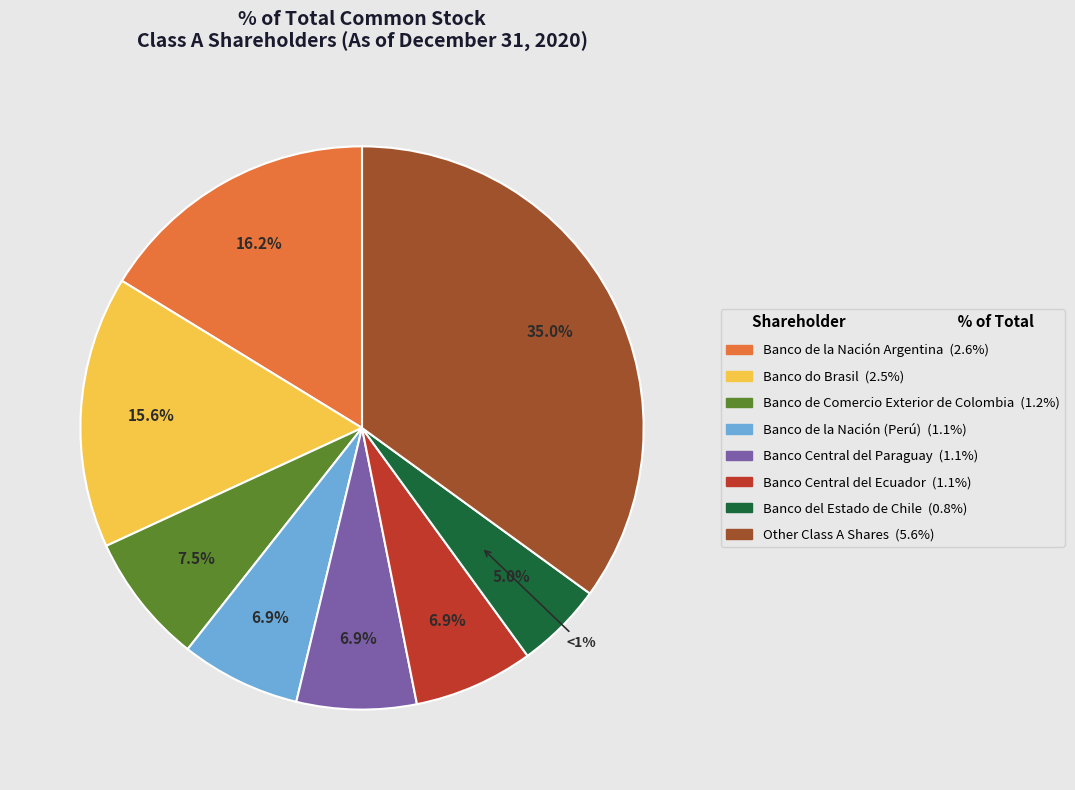

Approximately how many times larger is the value at Banco del Estado de Chile compared to Other Class A Shares?

0.1